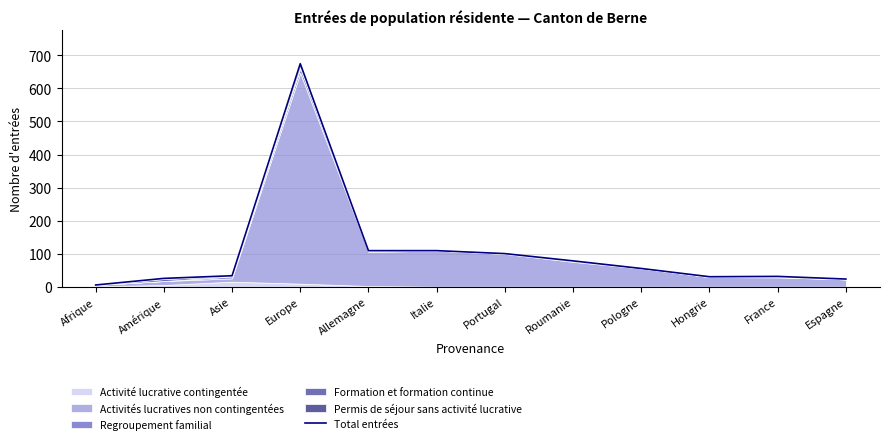

What is the minimum value shown in the chart?

5